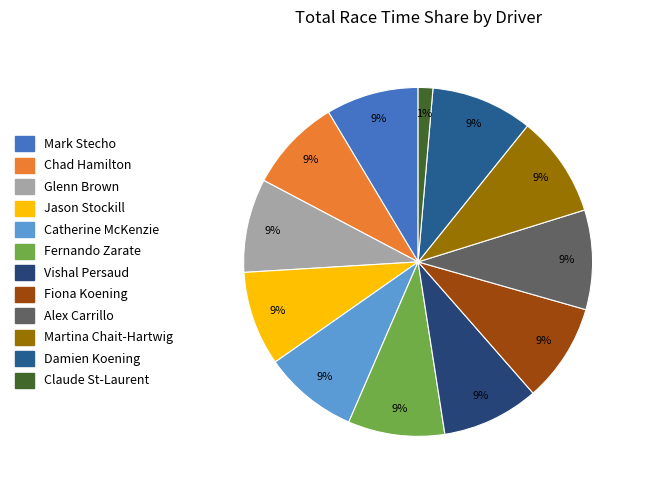

Which has a higher value, Vishal Persaud or Martina Chait-Hartwig?

Martina Chait-Hartwig